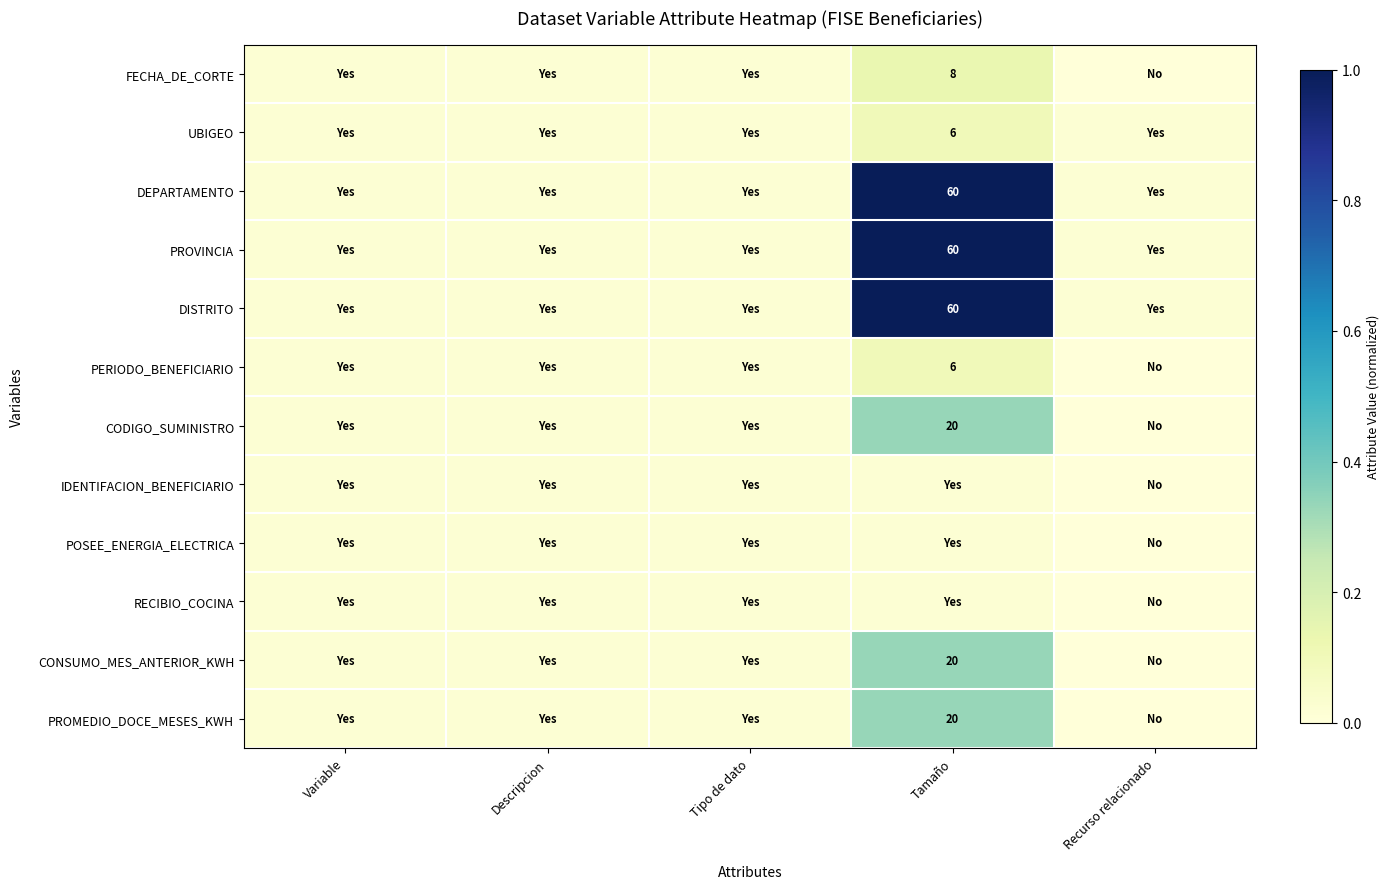

True or false: IDENTIFACION_BENEFICIARIO has a value of 0.0 at Variable.

False